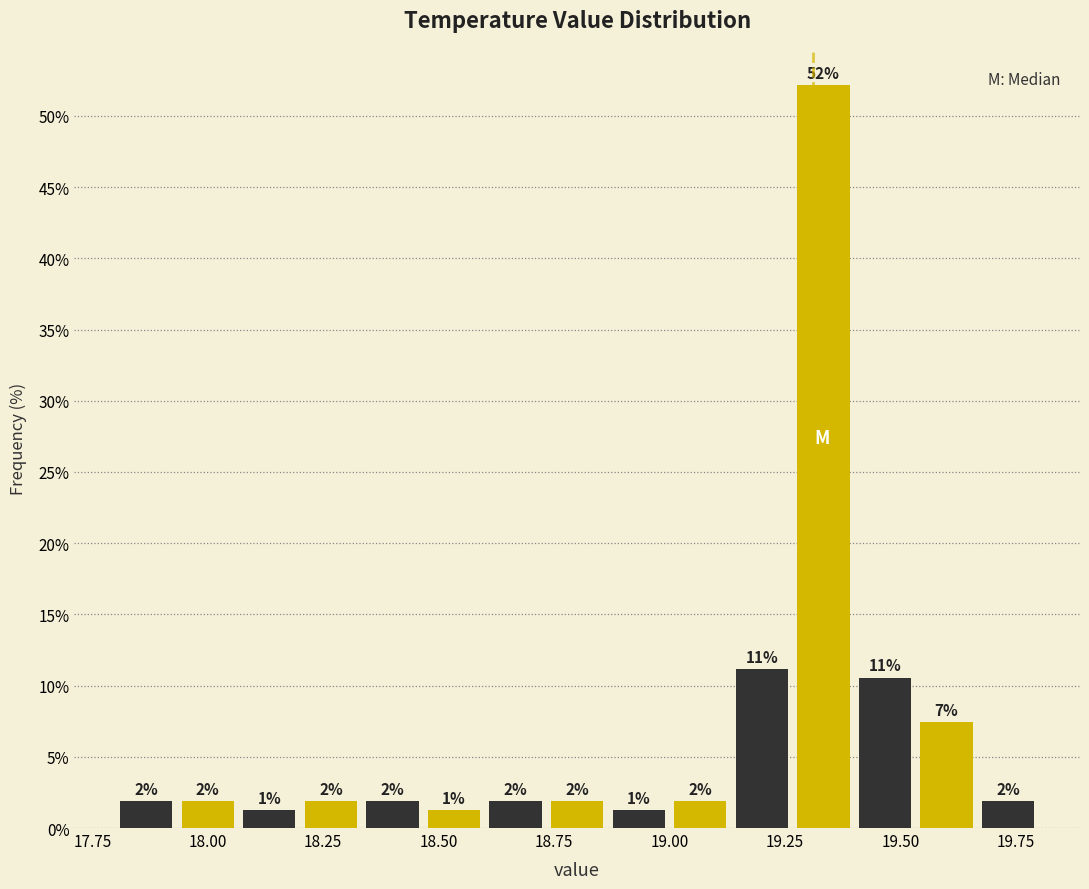

Around what value on the x-axis is the tallest bar? Give the approximate position of its centre, as read against the axis.

19.35